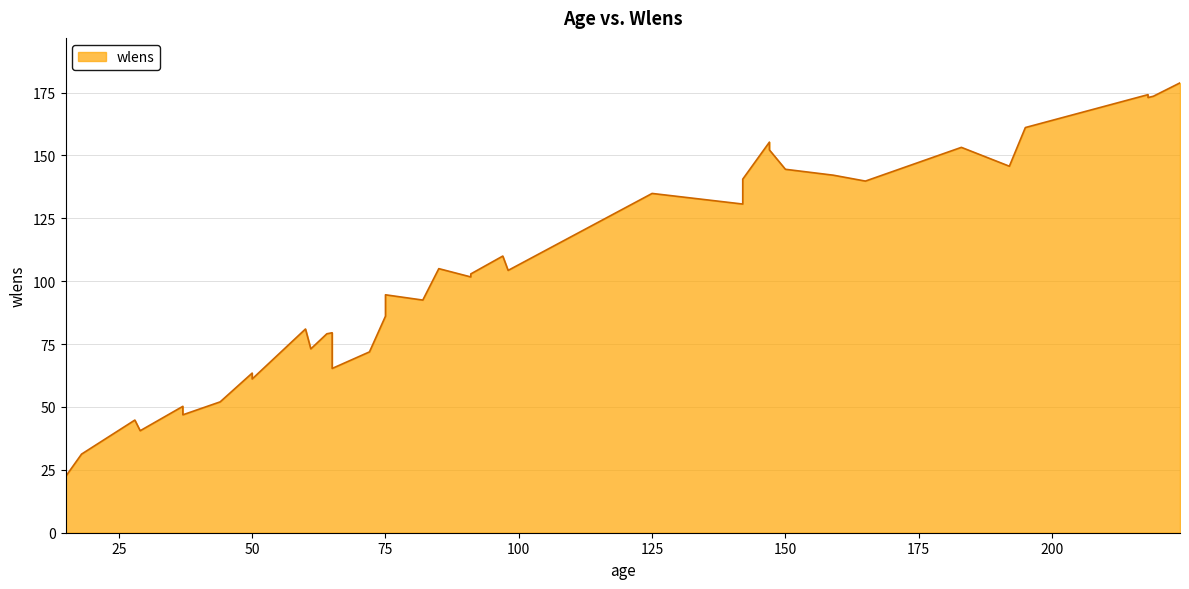

What is the sum of the values at 218 and 15?

195.3